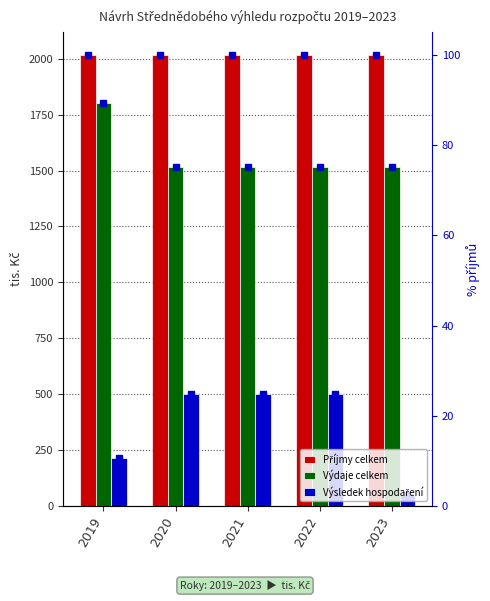

At which label is Příjmy celkem closest to 2017?

2019